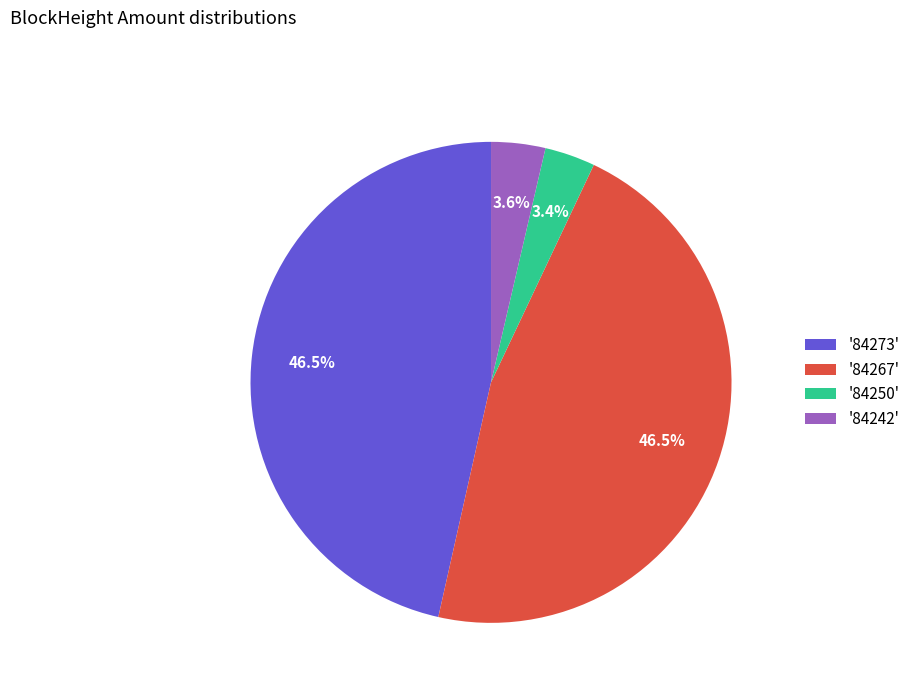

Does '84273' represent more than half of the total?

No